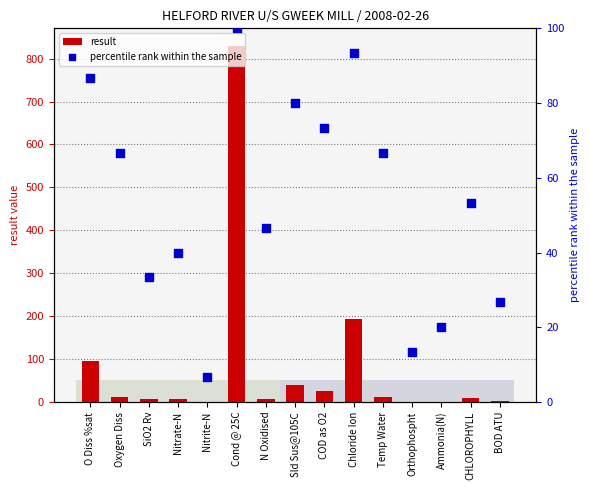

Which series reaches the maximum Y coordinate?

result